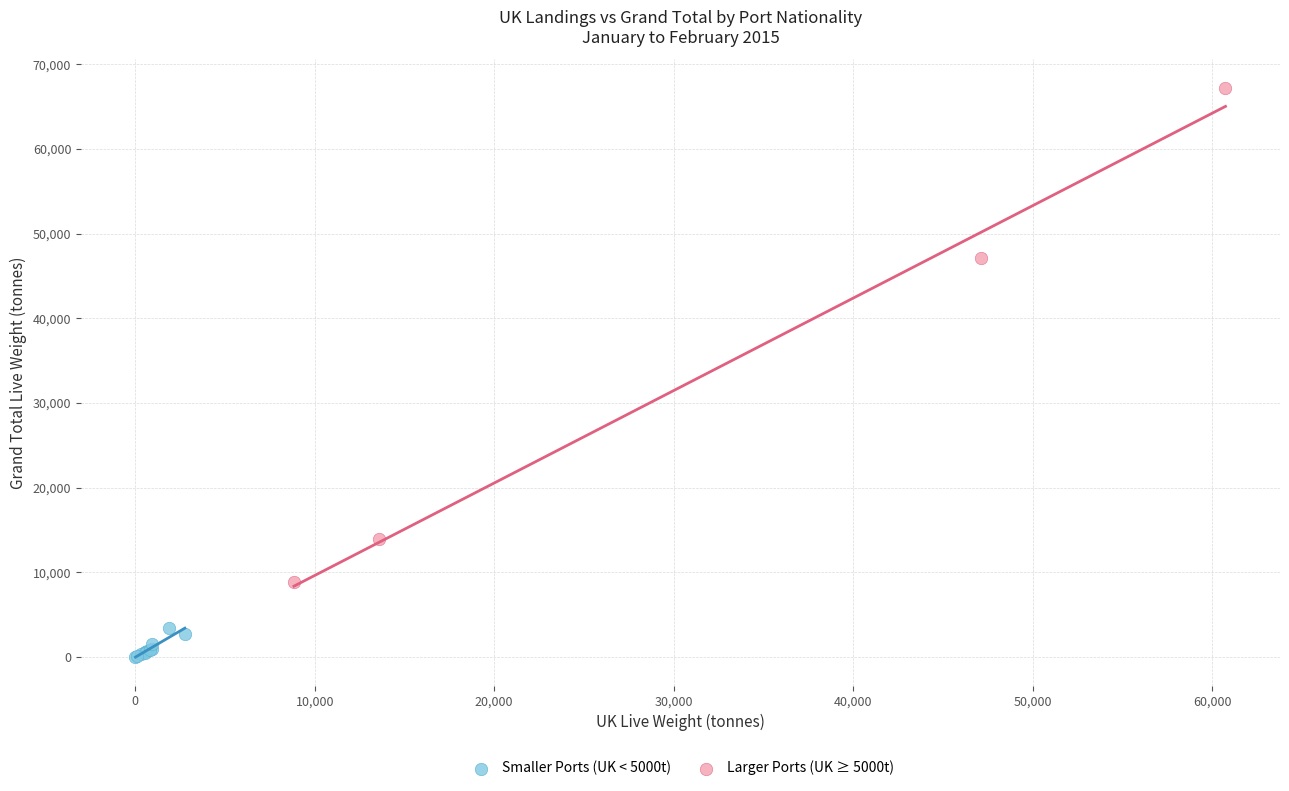

Which series has the widest spread of Y values?

Larger Ports (UK ≥ 5000t)